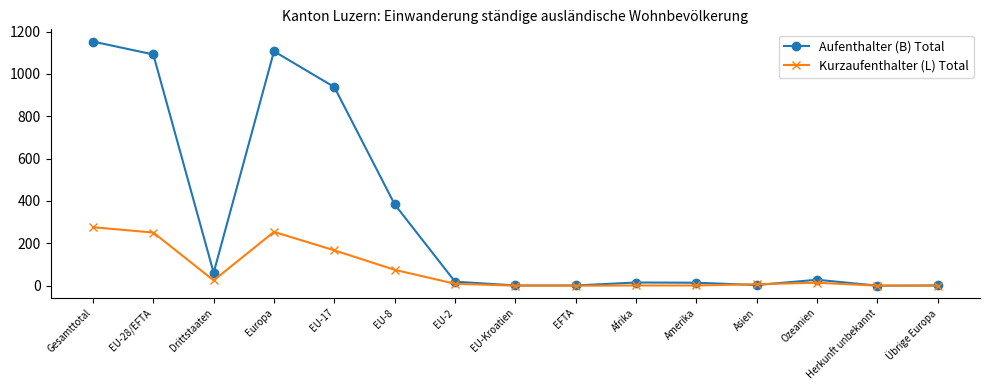

What is the label of the 2nd point from the left?

EU-28/EFTA